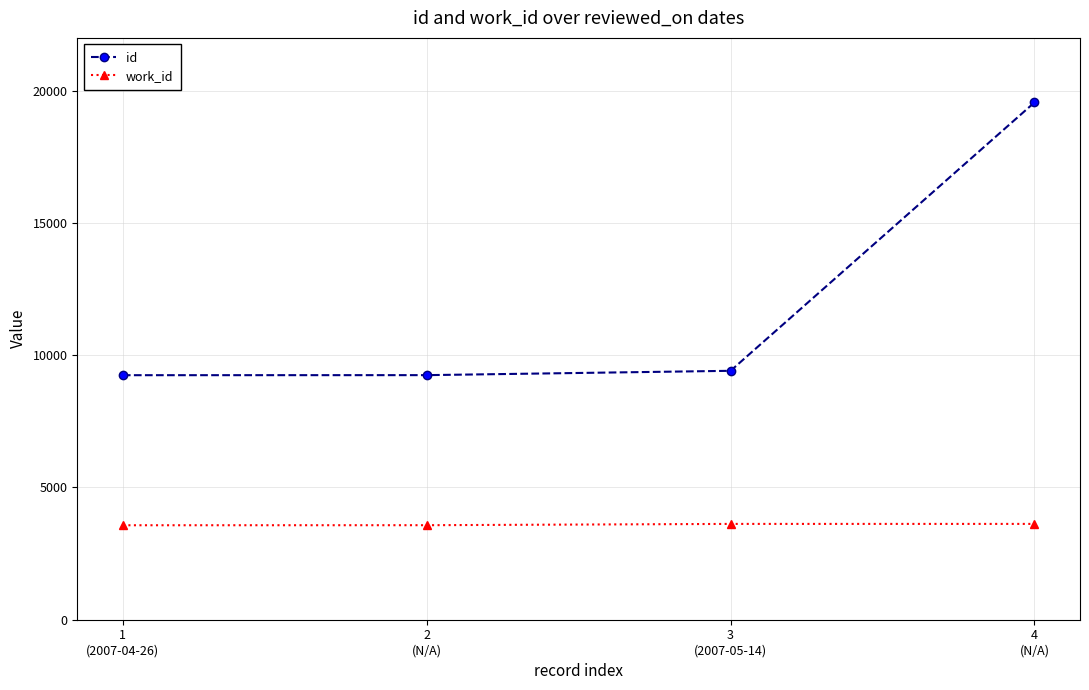

What is the maximum value shown in the chart?

19557